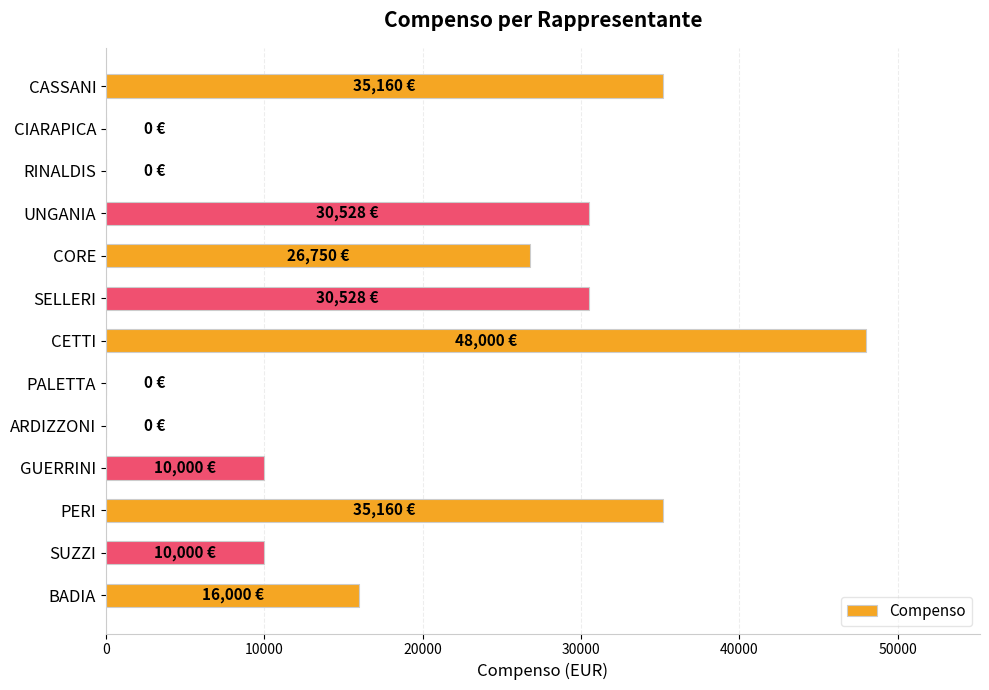

True or false: the data shows 23774 at BADIA.

False